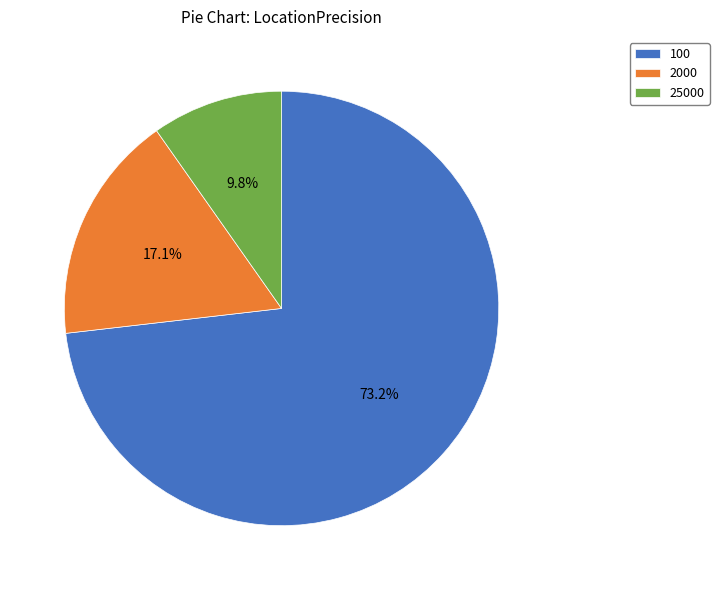

Which has a higher value, 2000 or 100?

100